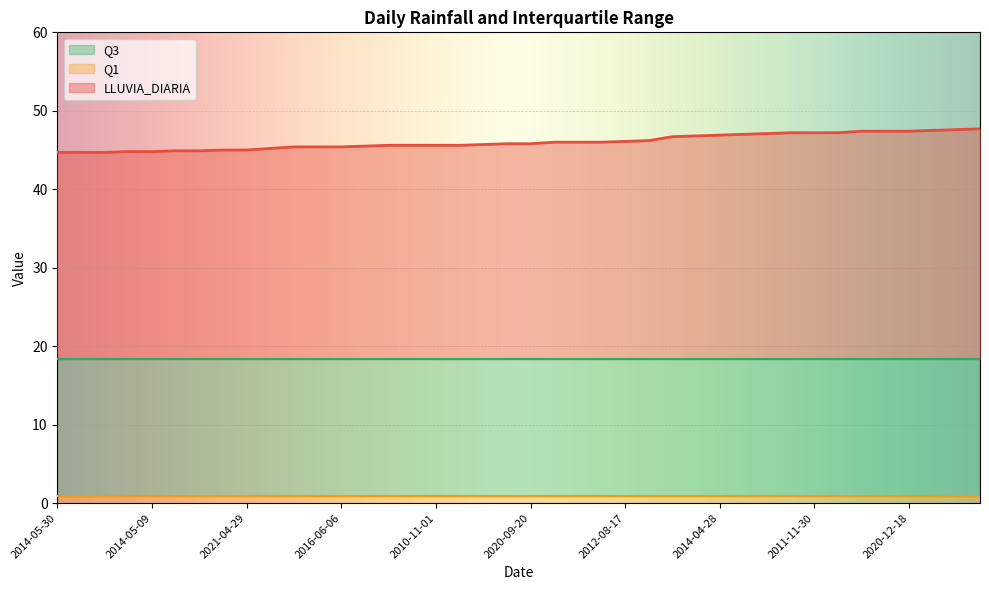

Is the value of Q3 at 2020-09-20 greater than the value of LLUVIA_DIARIA at 2012-05-20?

No